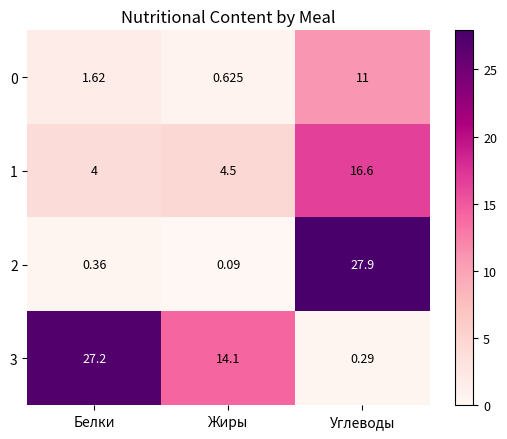

What is the difference between the highest and lowest values at Жиры?

14.0